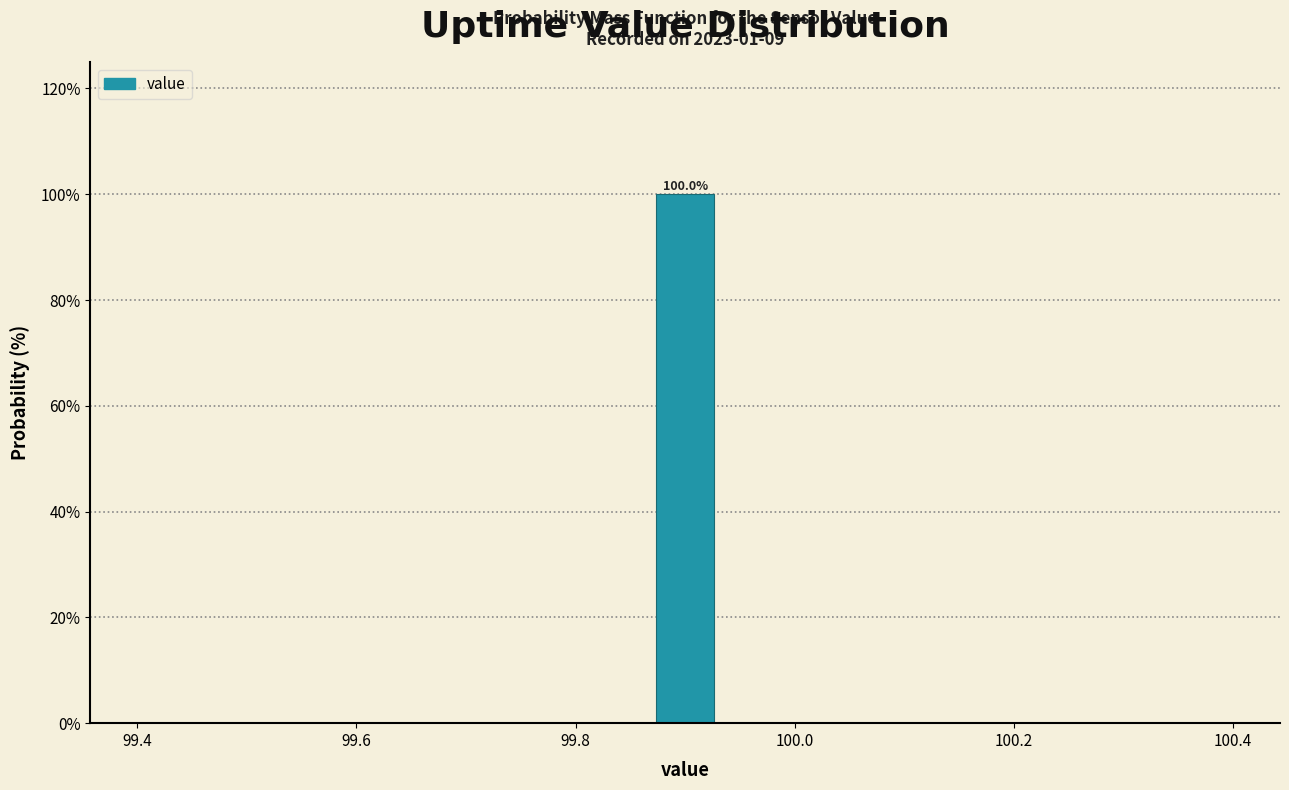

Around what value on the x-axis is the tallest bar? Give the approximate position of its centre, as read against the axis.

99.90